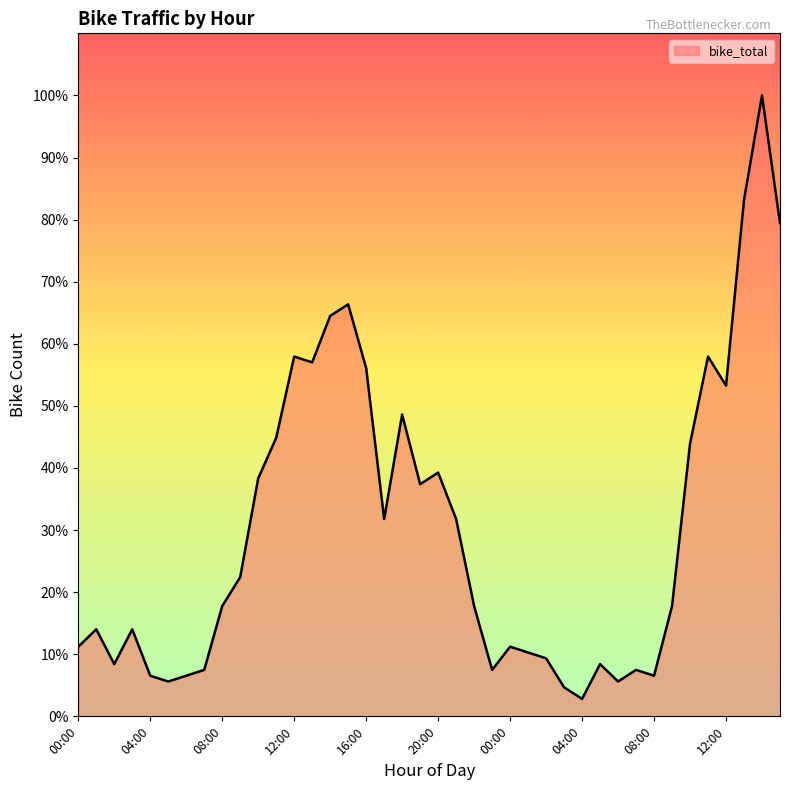

Does the chart have visible grid lines?

No